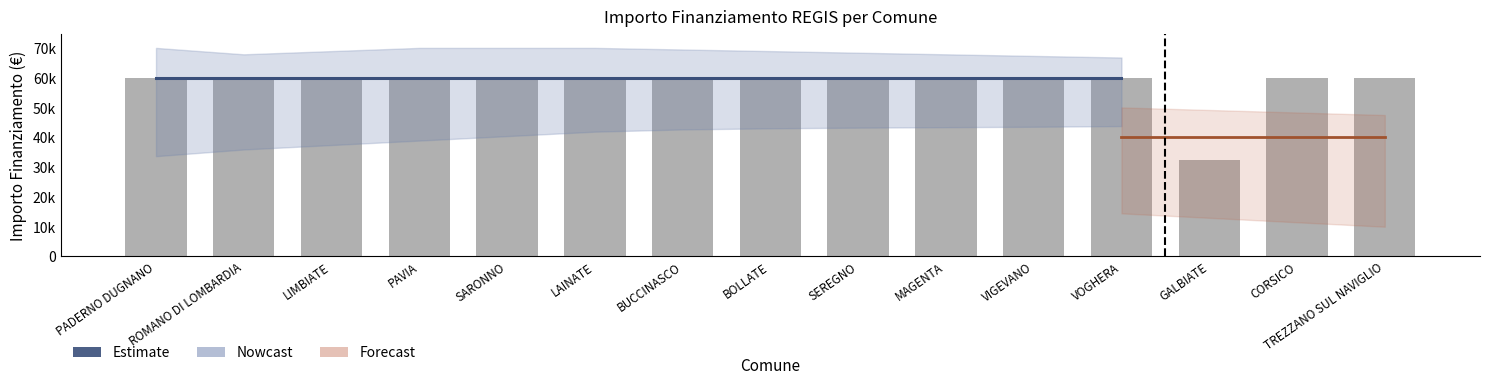

Reading left to right, list all the values displayed in this chart.

59966	59966	59966	59966	59966	59966	59966	59966	59966	59966	59966	59966	32589	59966	59966